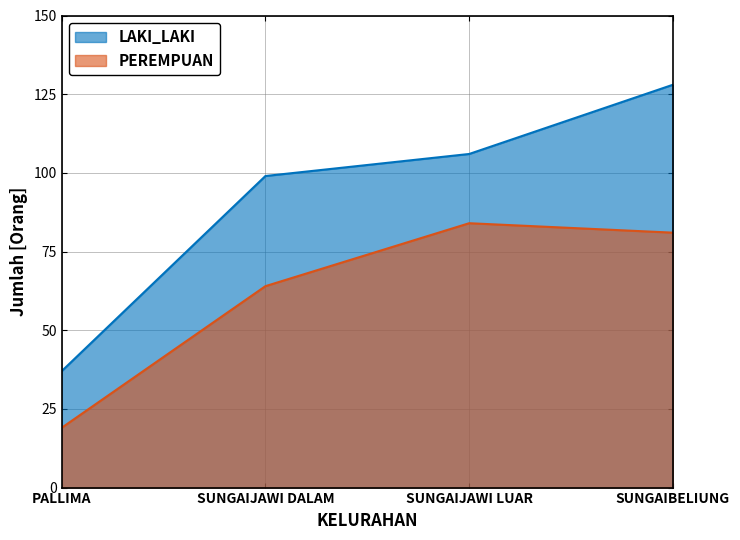

Reading left to right, transcribe all the data shown in this chart.

LAKI_LAKI: PALLIMA=37	SUNGAIJAWI DALAM=99	SUNGAIJAWI LUAR=106	SUNGAIBELIUNG=128
PEREMPUAN: PALLIMA=19	SUNGAIJAWI DALAM=64	SUNGAIJAWI LUAR=84	SUNGAIBELIUNG=81